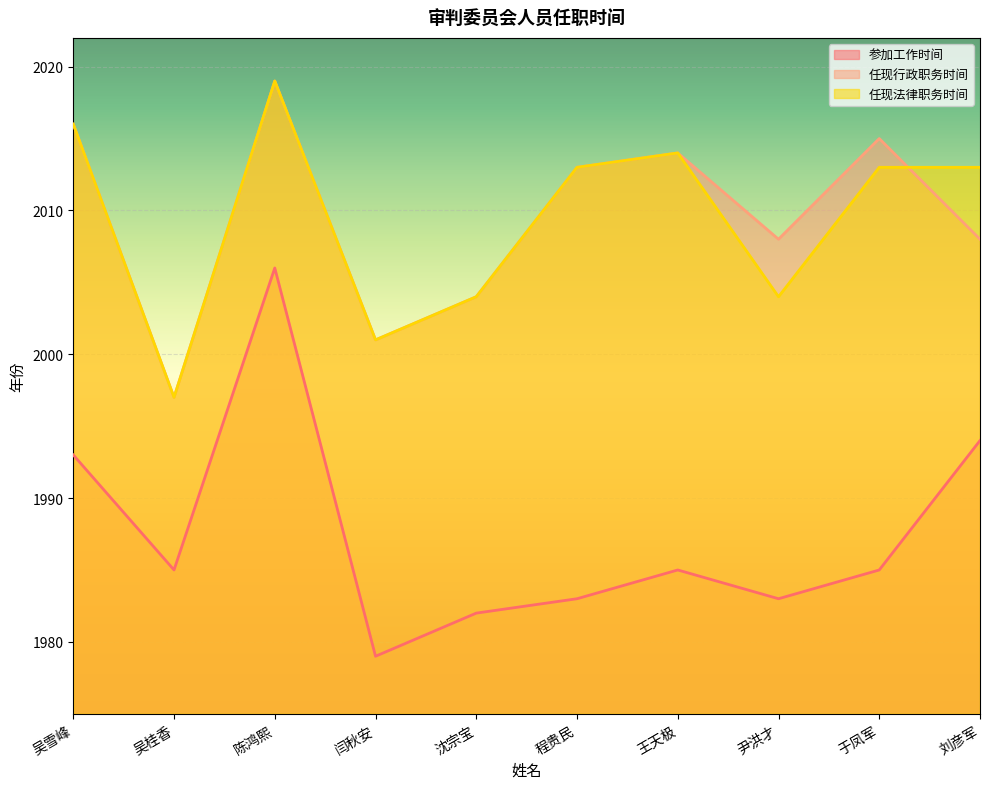

What is the minimum value for 参加工作时间?

1979